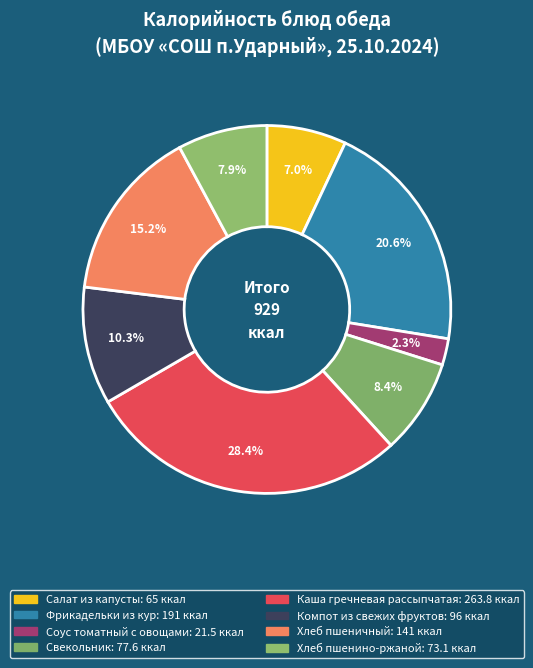

How many slices are in this pie chart?

8